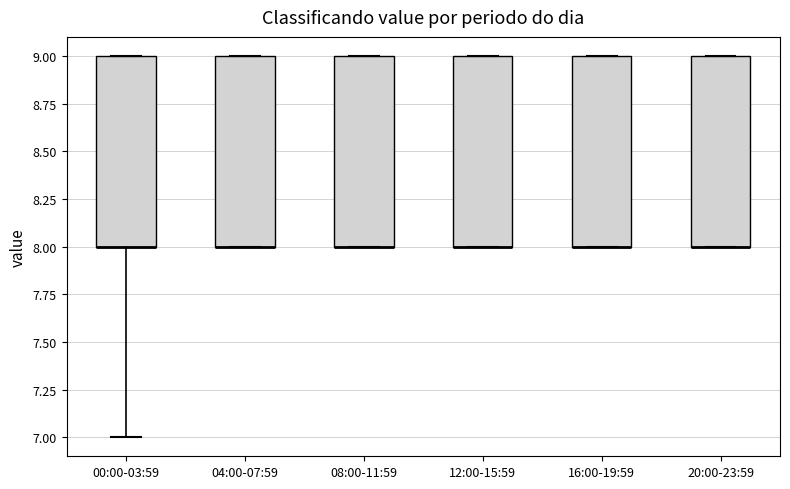

Where is the upper edge of the box for 16:00-19:59 on the y-axis? The values are not printed on the chart, so give them approximately, as read against the axis.

9